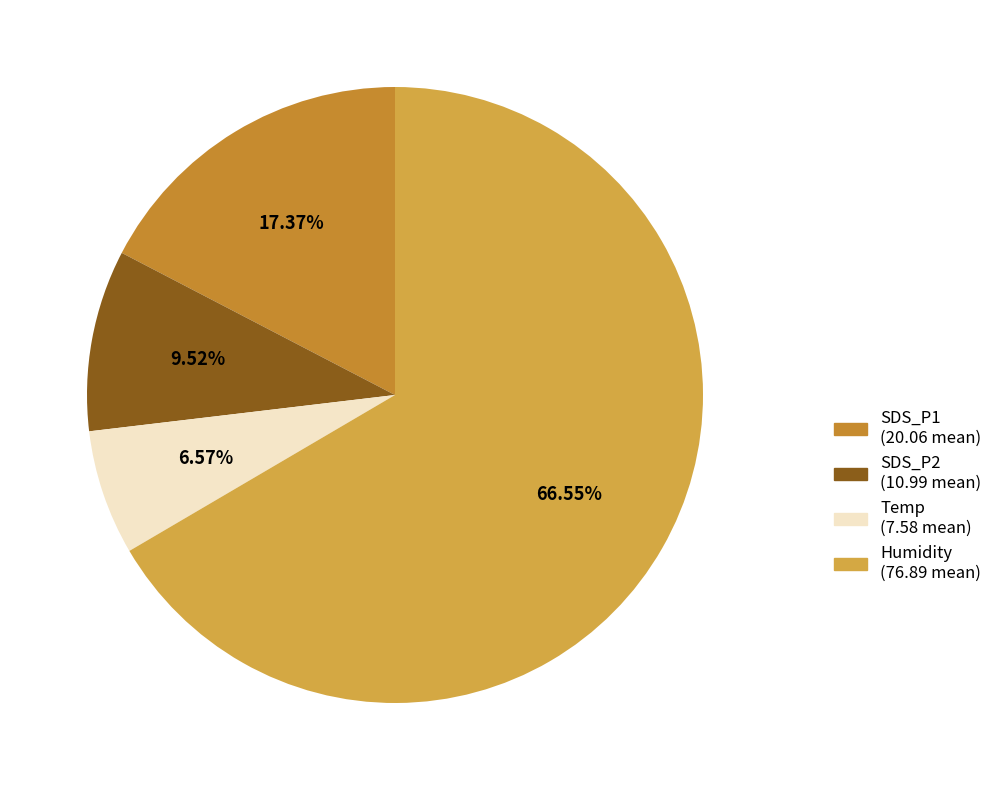

How many segments does this pie chart have?

4